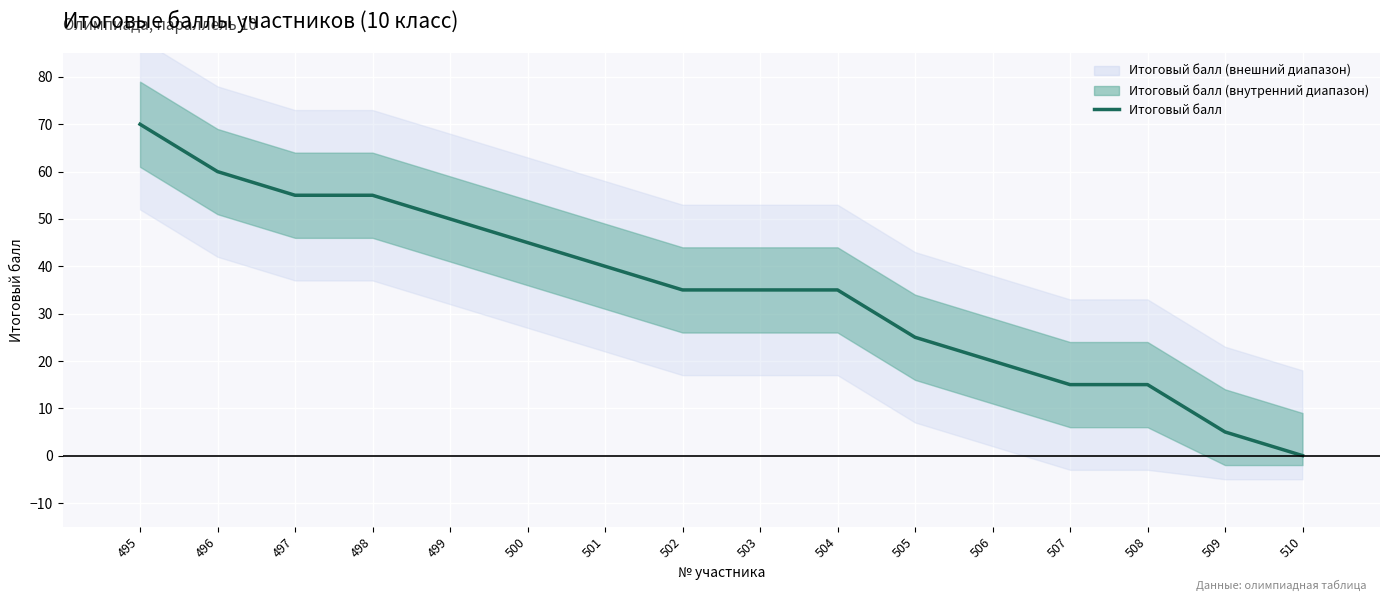

What is the difference between the maximum and minimum values?

70